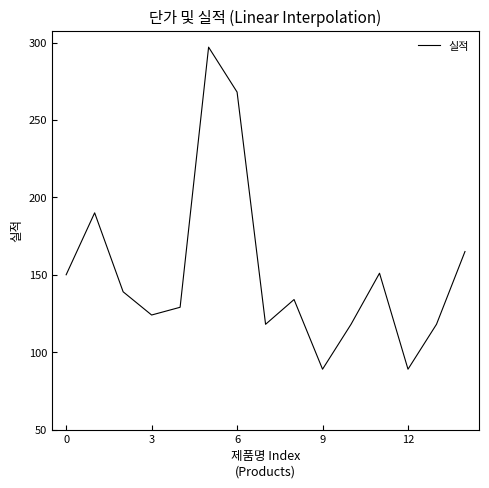

Does the chart display data point markers on the line(s)?

No